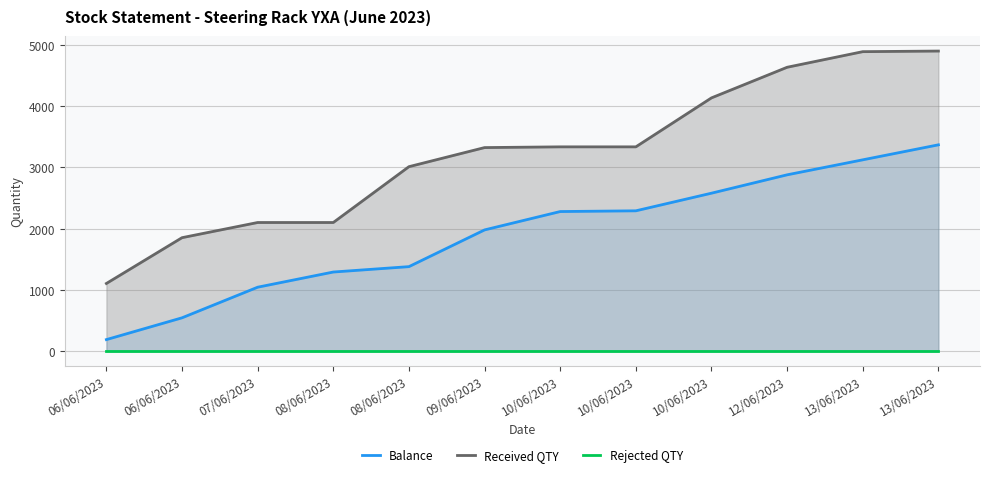

What is the label of the 11th point from the left?

13/06/2023